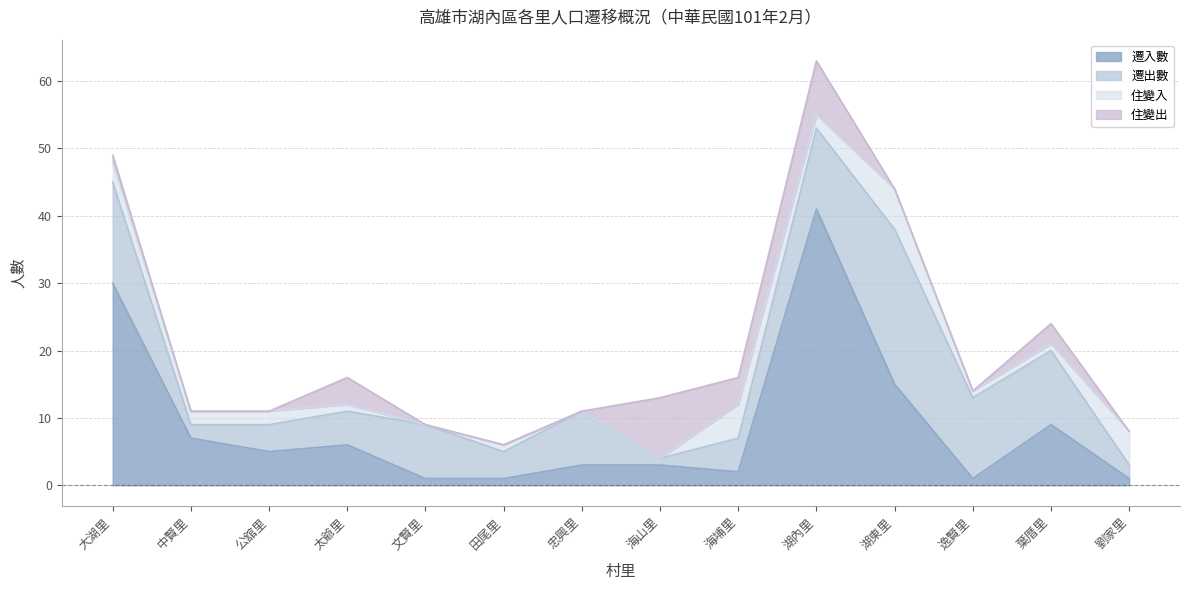

Reading right to left, what are all the values shown in this chart?

遷入數: 1	9	1	15	41	2	3	3	1	1	6	5	7	30
遷出數: 2	11	12	23	12	5	1	8	4	8	5	4	2	15
住變入: 5	1	1	6	2	5	0	0	1	0	1	2	2	3
住變出: 0	3	0	0	8	4	9	0	0	0	4	0	0	1